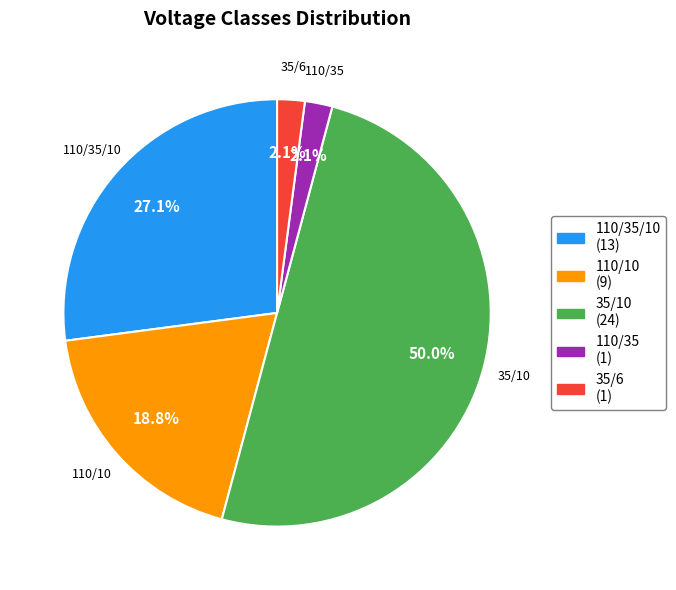

Does 35/6 account for over 50% of the chart?

No